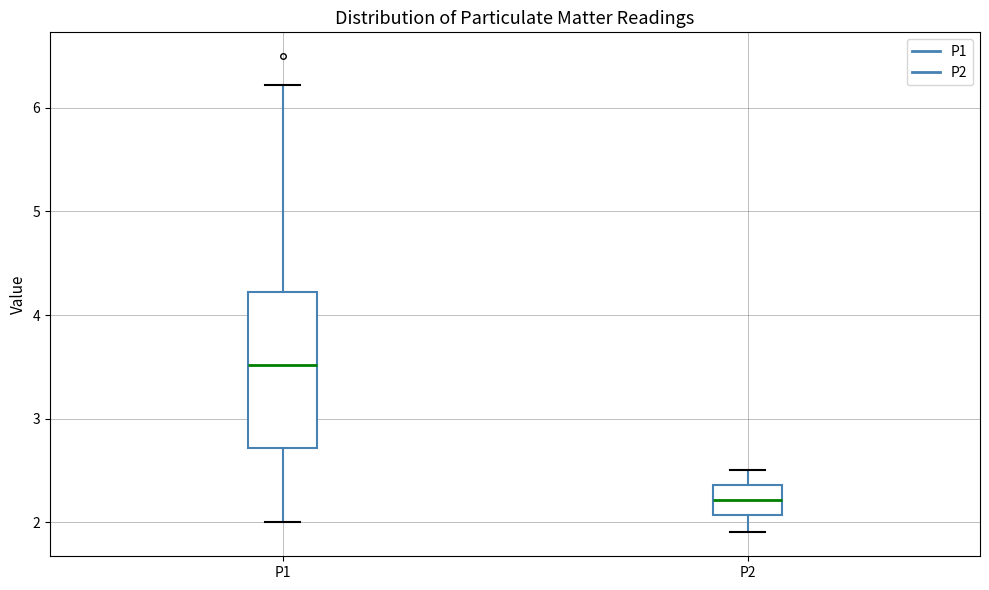

Where does the lower whisker of the box for P2 end on the y-axis? The values are not printed on the chart, so give them approximately, as read against the axis.

1.9